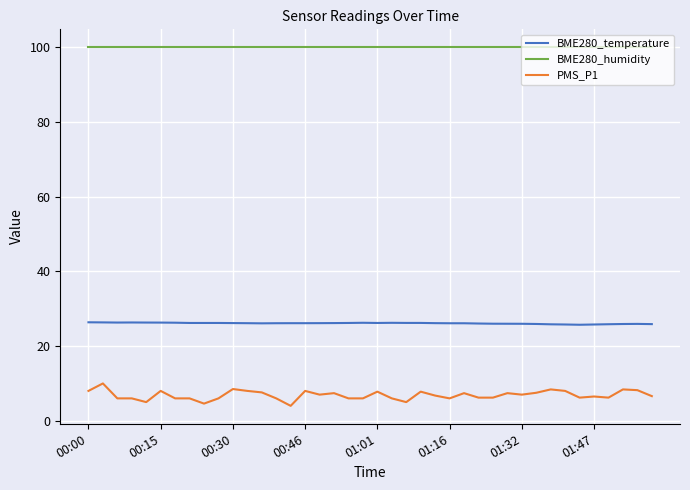

Which series has the largest total across all categories?

BME280_humidity